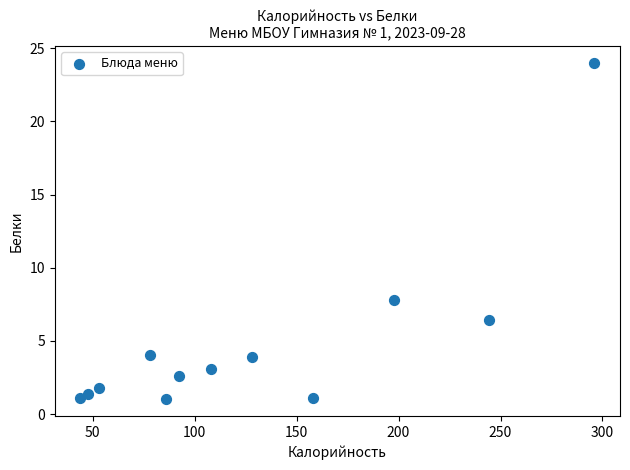

What is the range of X values (max minus min)?

252.0